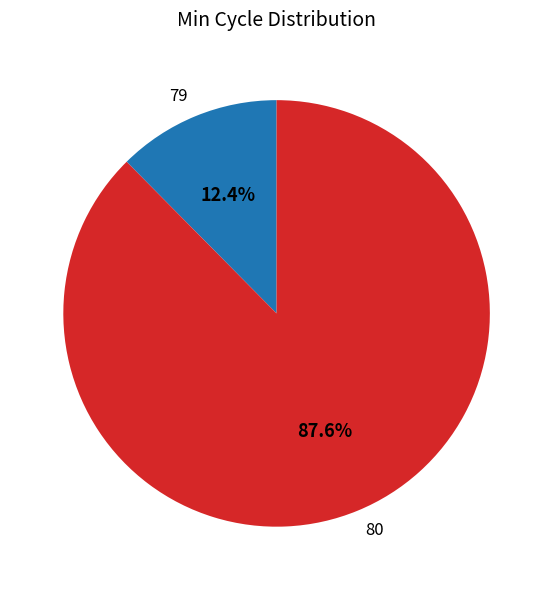

Which has a higher value, 80 or 79?

80